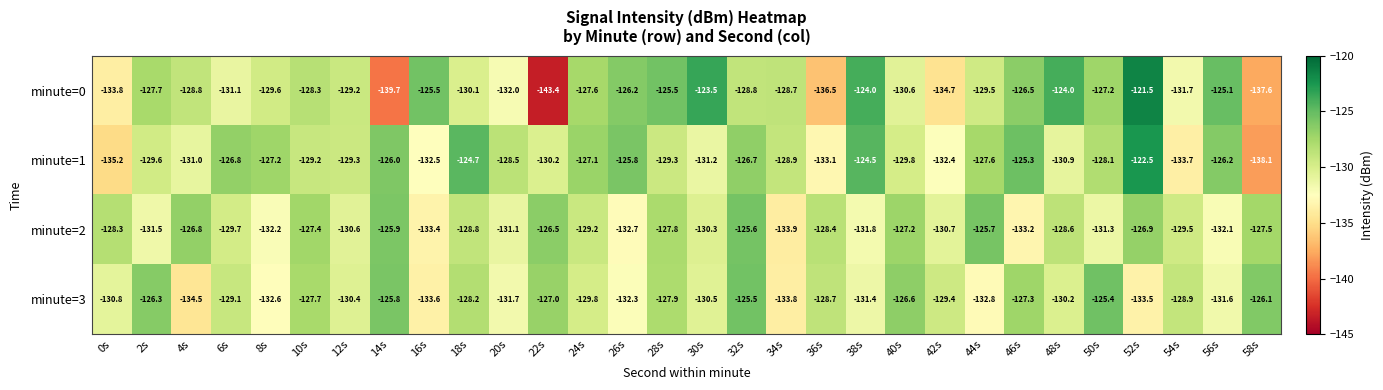

List the labels in order of minute=2 value, smallest first.

34s, 16s, 46s, 26s, 8s, 56s, 38s, 2s, 50s, 20s, 42s, 12s, 30s, 6s, 54s, 24s, 18s, 48s, 36s, 0s, 28s, 58s, 10s, 40s, 52s, 4s, 22s, 14s, 44s, 32s